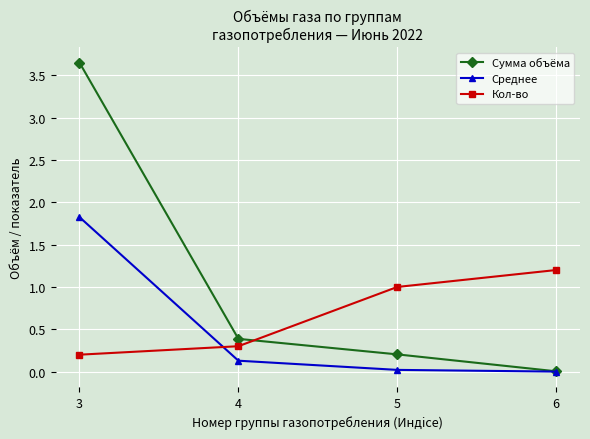

Which series has the widest spread of values?

Сумма объёма